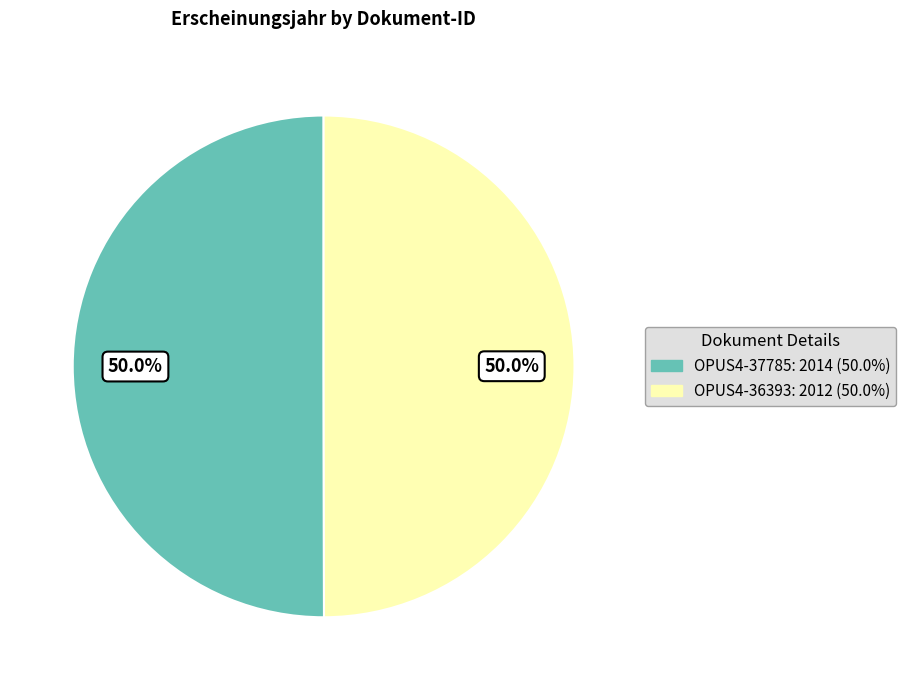

Approximately how many times larger is the value at OPUS4-36393 compared to OPUS4-37785?

1.0